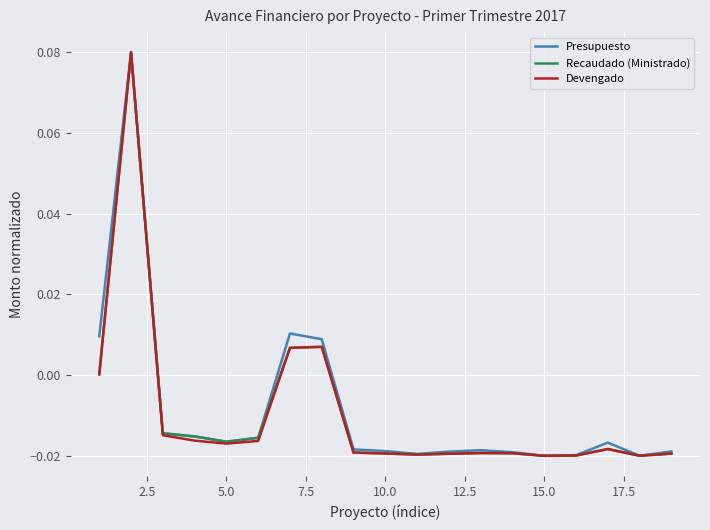

Is this an area chart (filled region under the line)?

No